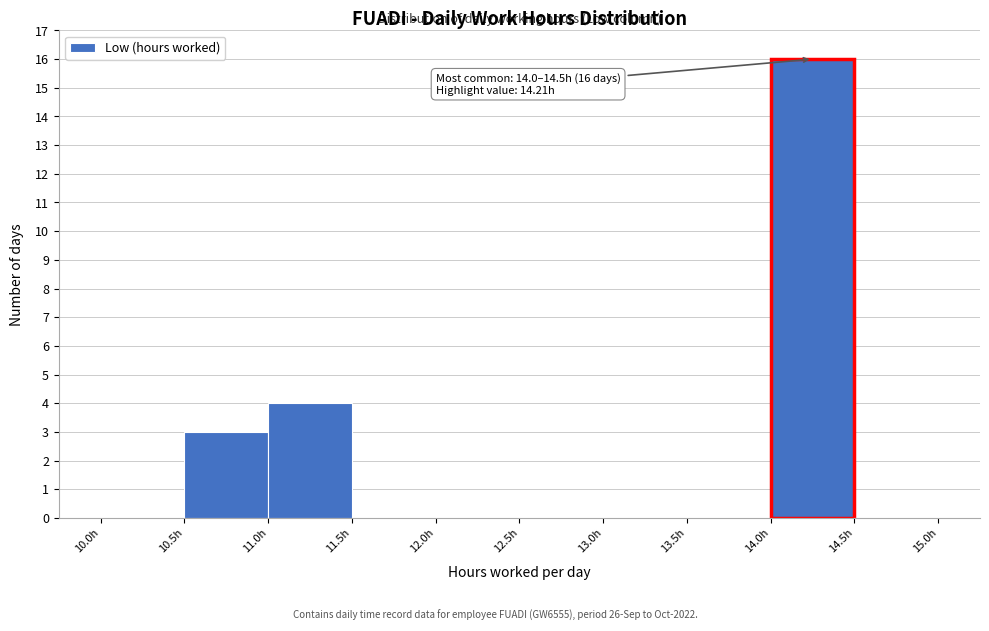

Which range on the x-axis has the tallest bar?

14.0 to 14.5